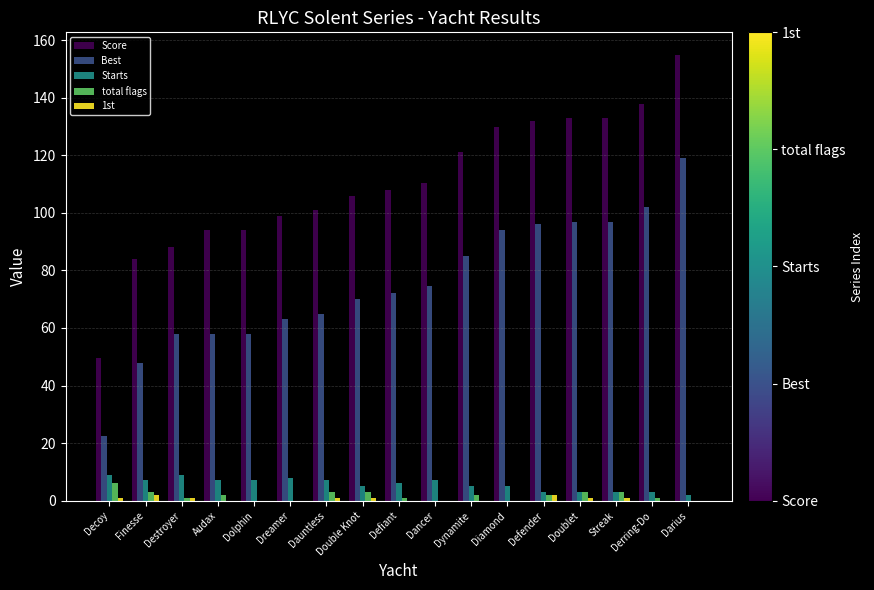

Count the number of data series in this chart.

5